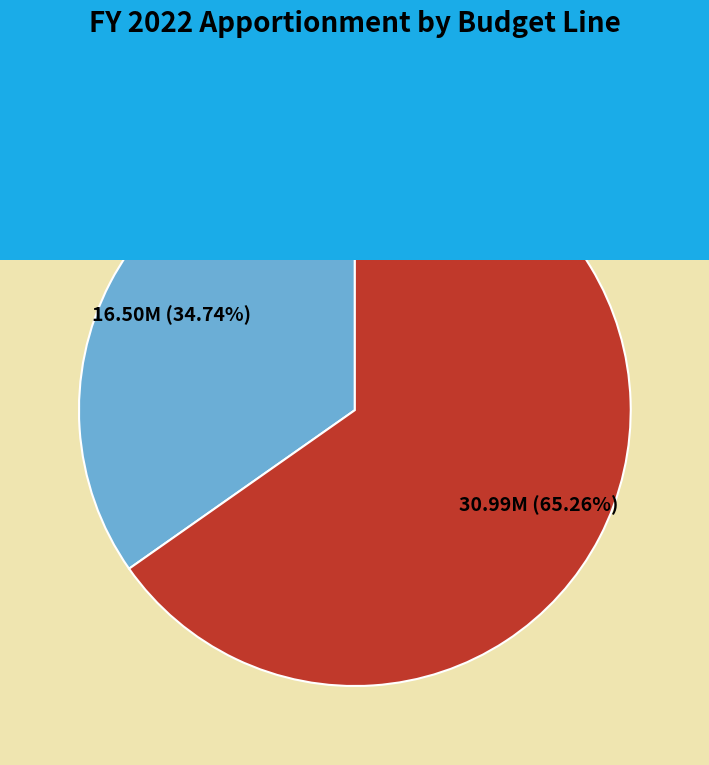

How many slices are in this pie chart?

2